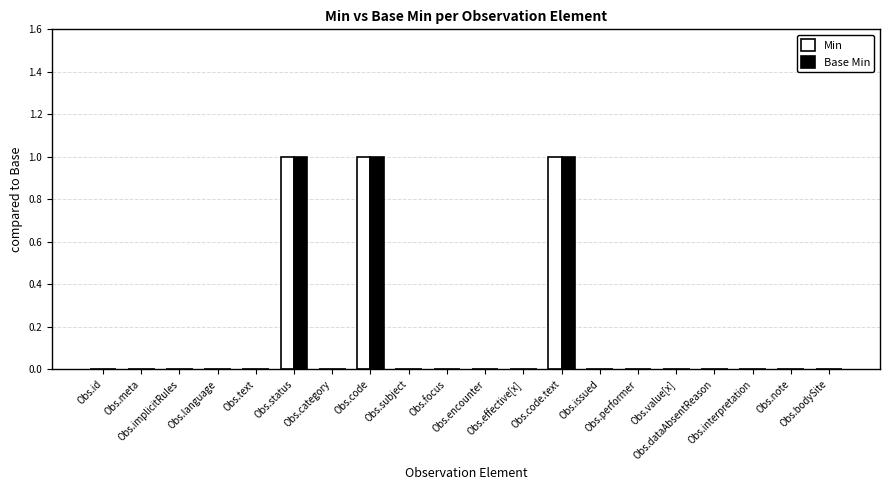

How many series are shown in this chart?

2